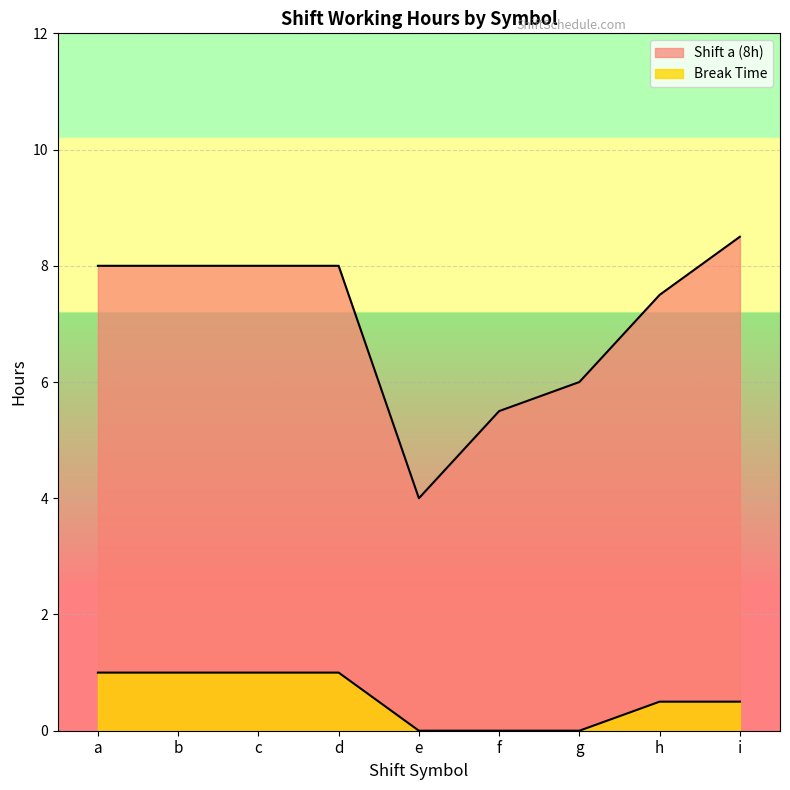

The value of Break Time at h is 0.5. True or false?

True